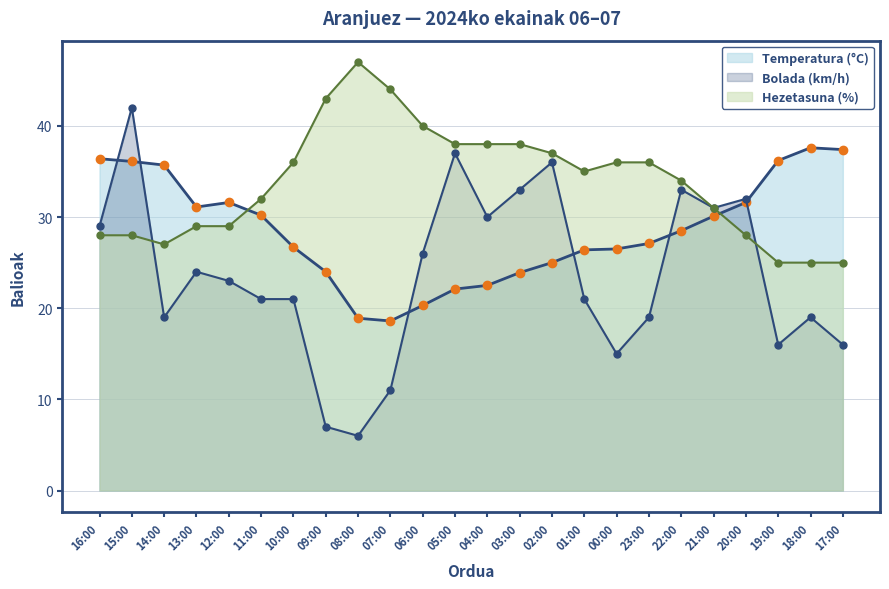

What is the difference between the Bolada (km/h) values at 16:00 and 02:00?

7.0